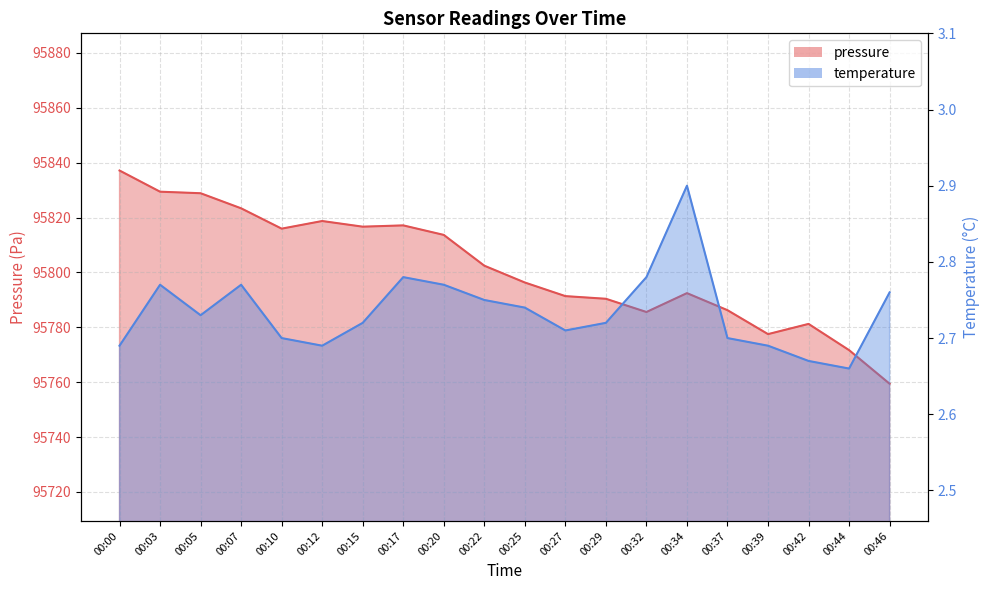

Which series has the largest range (max minus min)?

pressure